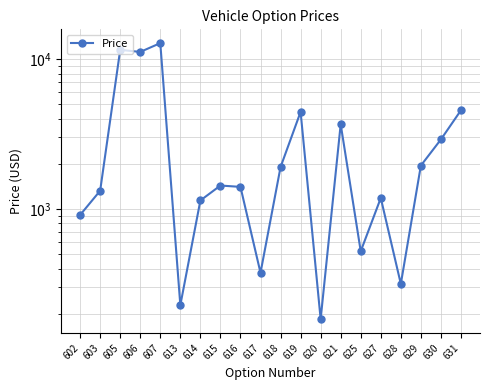

List the labels in order of value, largest first.

607, 605, 606, 631, 619, 621, 630, 629, 618, 615, 616, 603, 627, 614, 602, 625, 617, 628, 613, 620